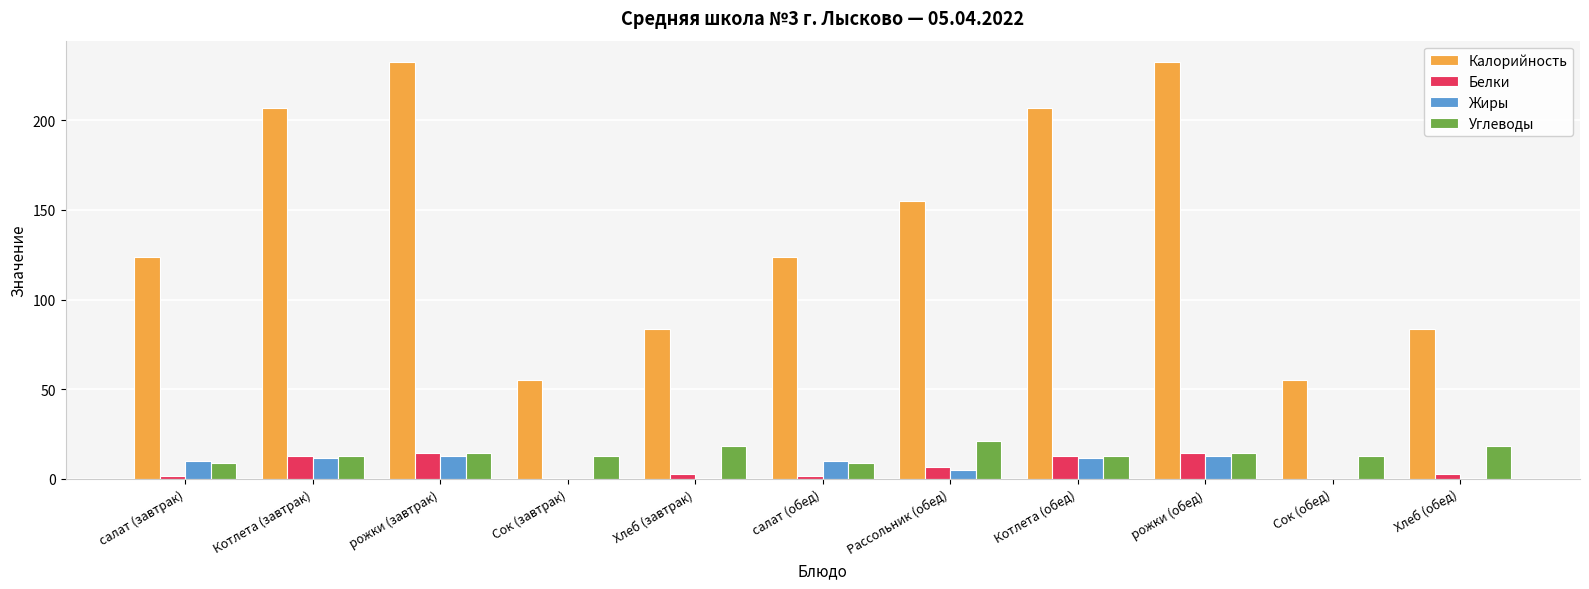

What is the total value across all series at рожки (обед)?

274.4